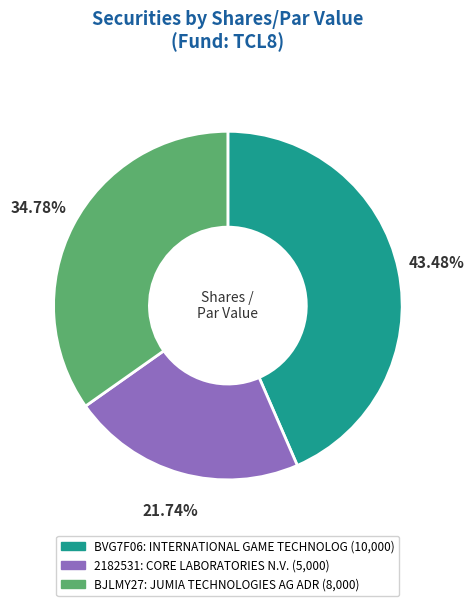

How much of the chart is everything except 2182531?

78.3%